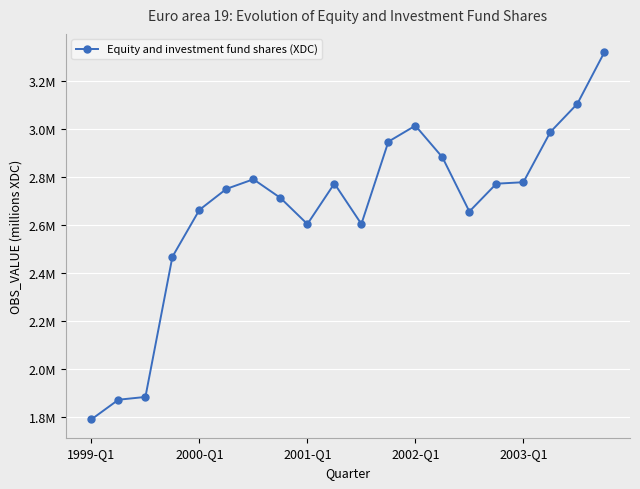

What is the smallest value displayed?

1791606.2